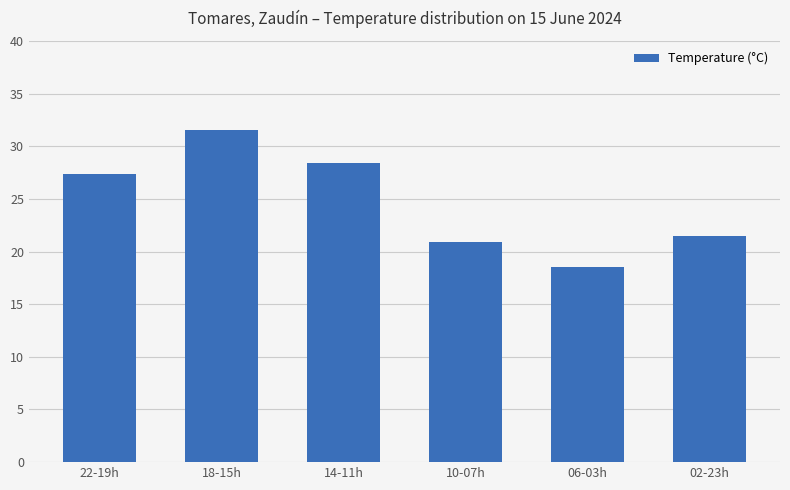

What is the value of the 1st bar from the left?

27.4